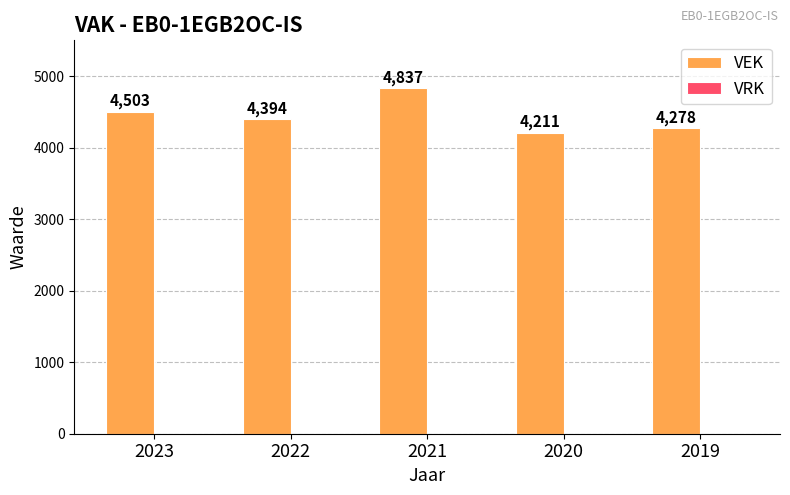

At which category does the chart reach its peak across all series?

2021